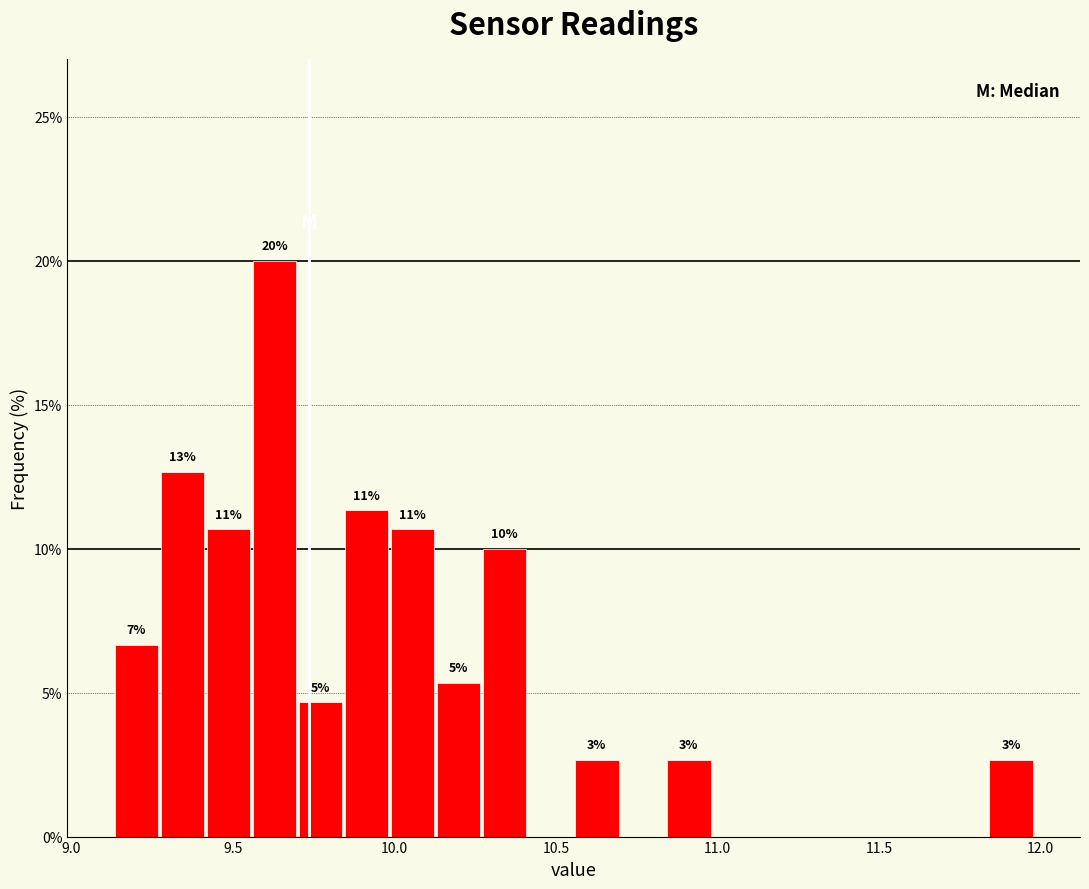

Around what value on the x-axis is the tallest bar? Give the approximate position of its centre, as read against the axis.

9.65